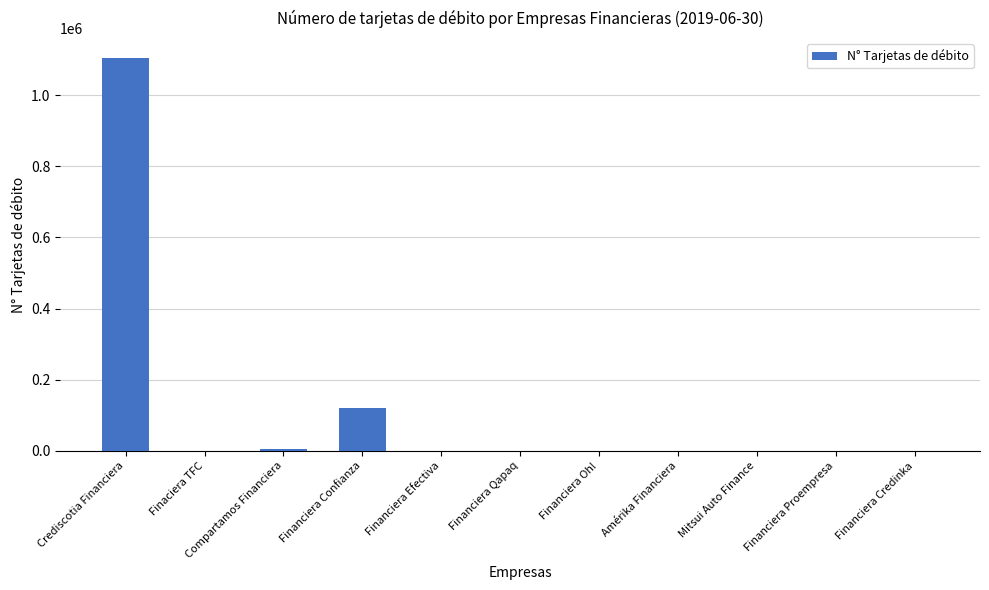

What is the average value?

111912